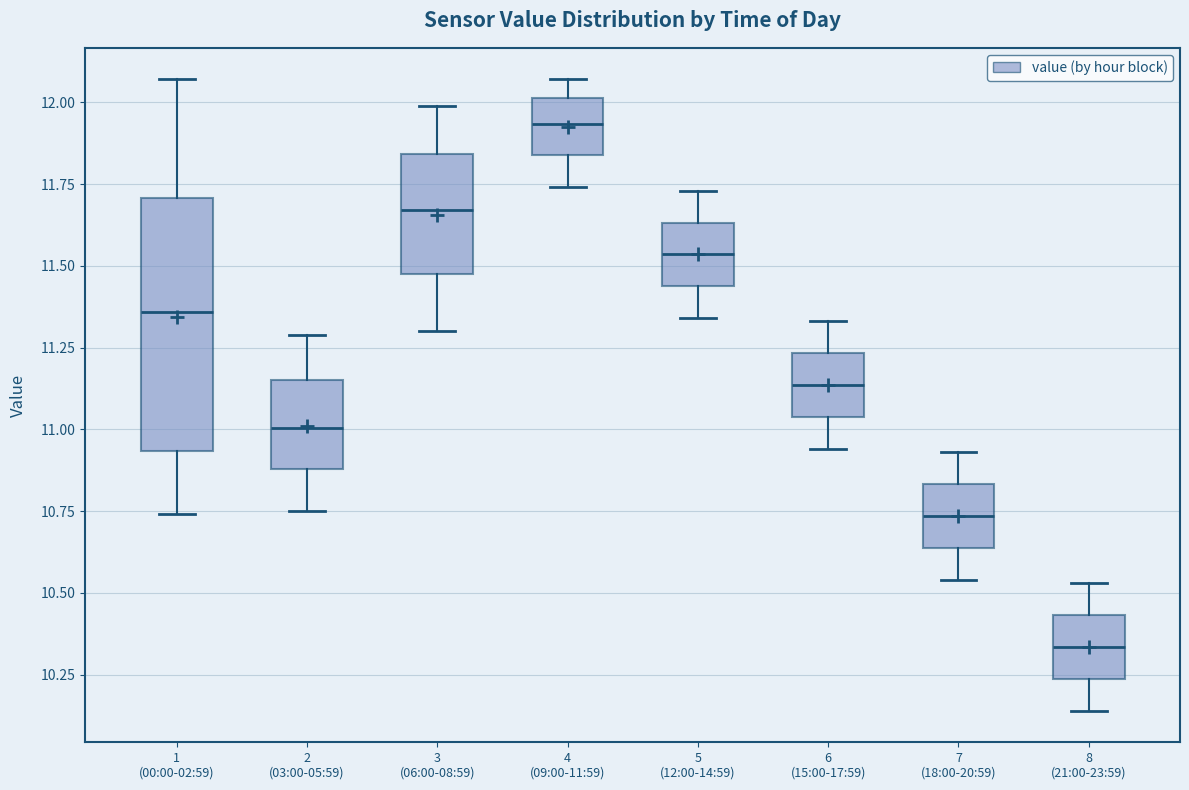

Reading left to right, read every box against the y-axis: the position of its median line, the range the box covers, and the ends of its whiskers. The values are not printed on the chart, so give them approximately, as read against the axis.

1 (00:00-02:59): median 11.35, box 10.95 to 11.70, whiskers 10.75 to 12.05
2 (03:00-05:59): median 11.00, box 10.90 to 11.15, whiskers 10.75 to 11.30
3 (06:00-08:59): median 11.65, box 11.50 to 11.85, whiskers 11.30 to 12.00
4 (09:00-11:59): median 11.95, box 11.85 to 12.00, whiskers 11.75 to 12.05
5 (12:00-14:59): median 11.55, box 11.45 to 11.65, whiskers 11.35 to 11.75
6 (15:00-17:59): median 11.15, box 11.05 to 11.25, whiskers 10.95 to 11.35
7 (18:00-20:59): median 10.75, box 10.65 to 10.85, whiskers 10.55 to 10.95
8 (21:00-23:59): median 10.35, box 10.25 to 10.45, whiskers 10.15 to 10.55